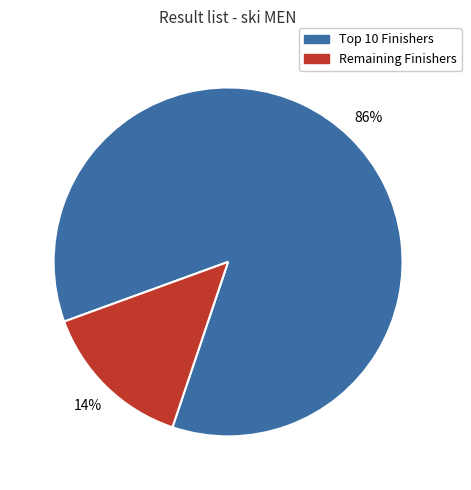

To the nearest percent, what is the average slice percentage?

50%